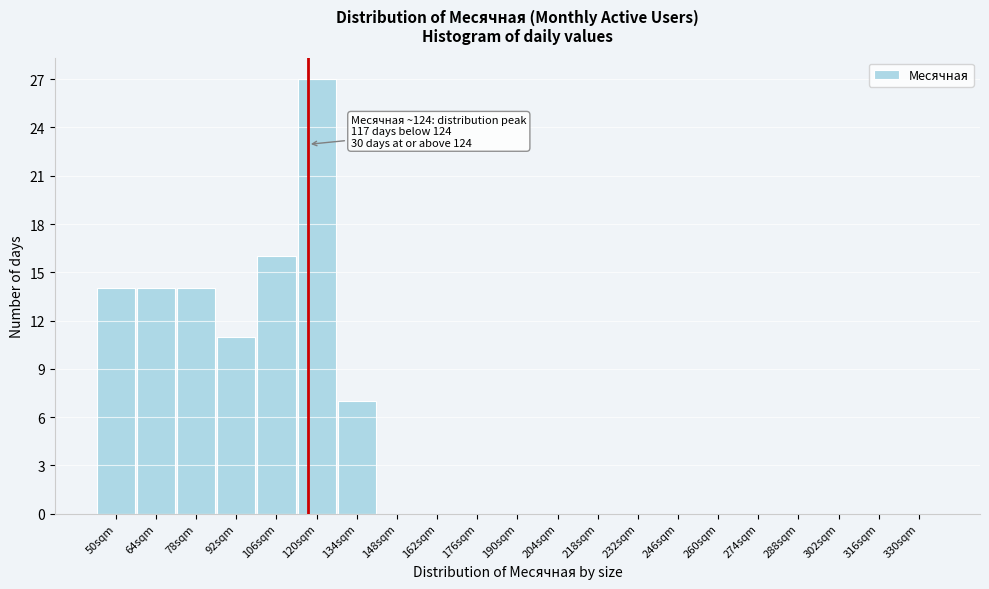

Reading left to right, list all the values displayed in this chart.

50sqm=14	64sqm=14	78sqm=14	92sqm=11	106sqm=16	120sqm=27	134sqm=7	148sqm=0	162sqm=0	176sqm=0	190sqm=0	204sqm=0	218sqm=0	232sqm=0	246sqm=0	260sqm=0	274sqm=0	288sqm=0	302sqm=0	316sqm=0	330sqm=0